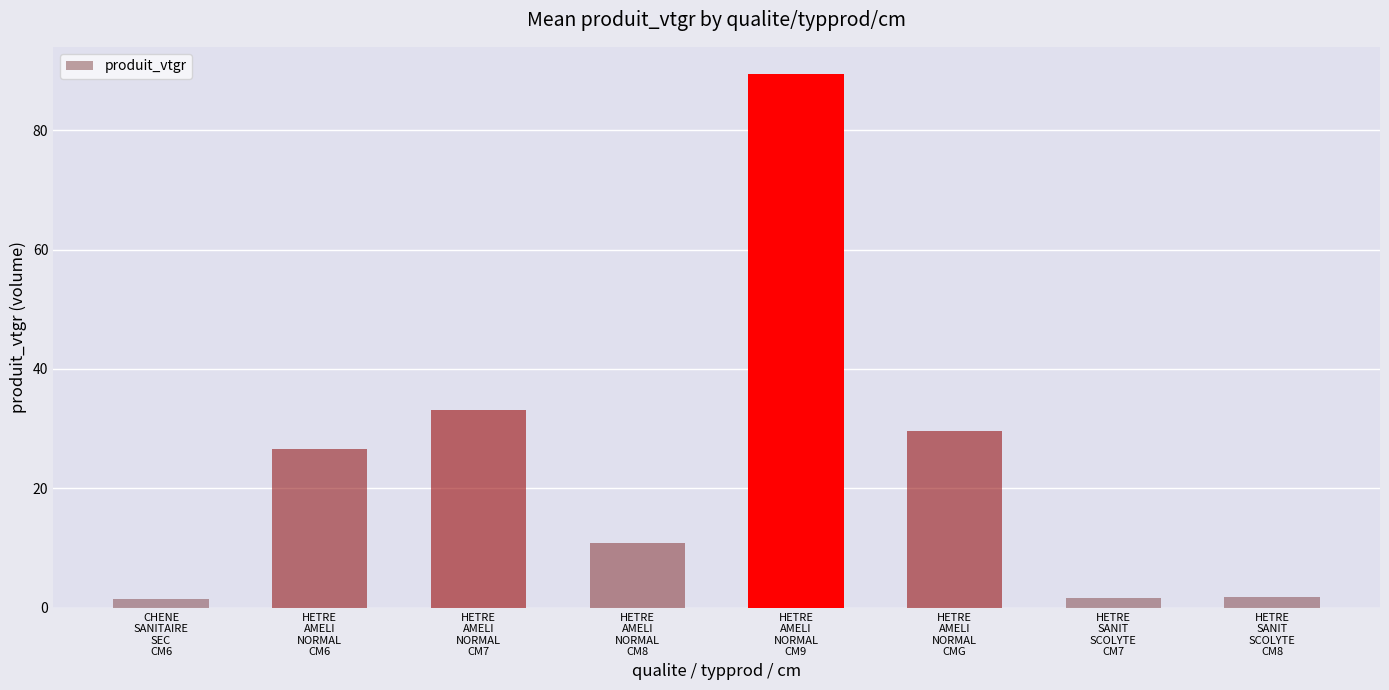

Where does the data first go above 26?

HETRE
AMELI
NORMAL
CM6